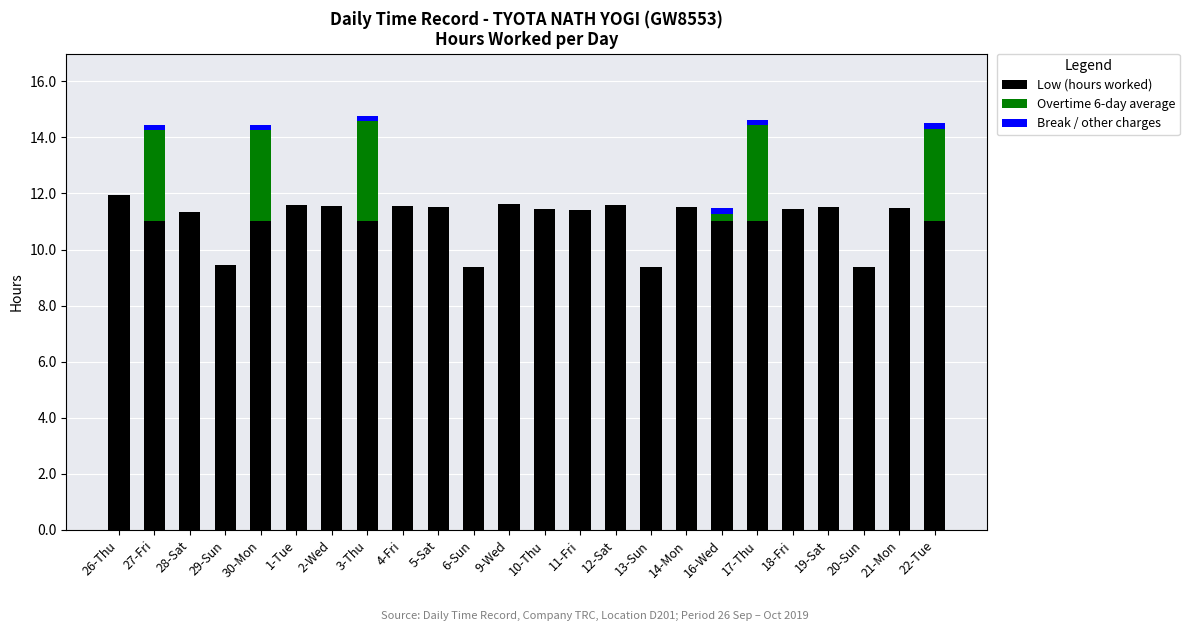

What is the highest value of the Low (hours worked) series?

11.9